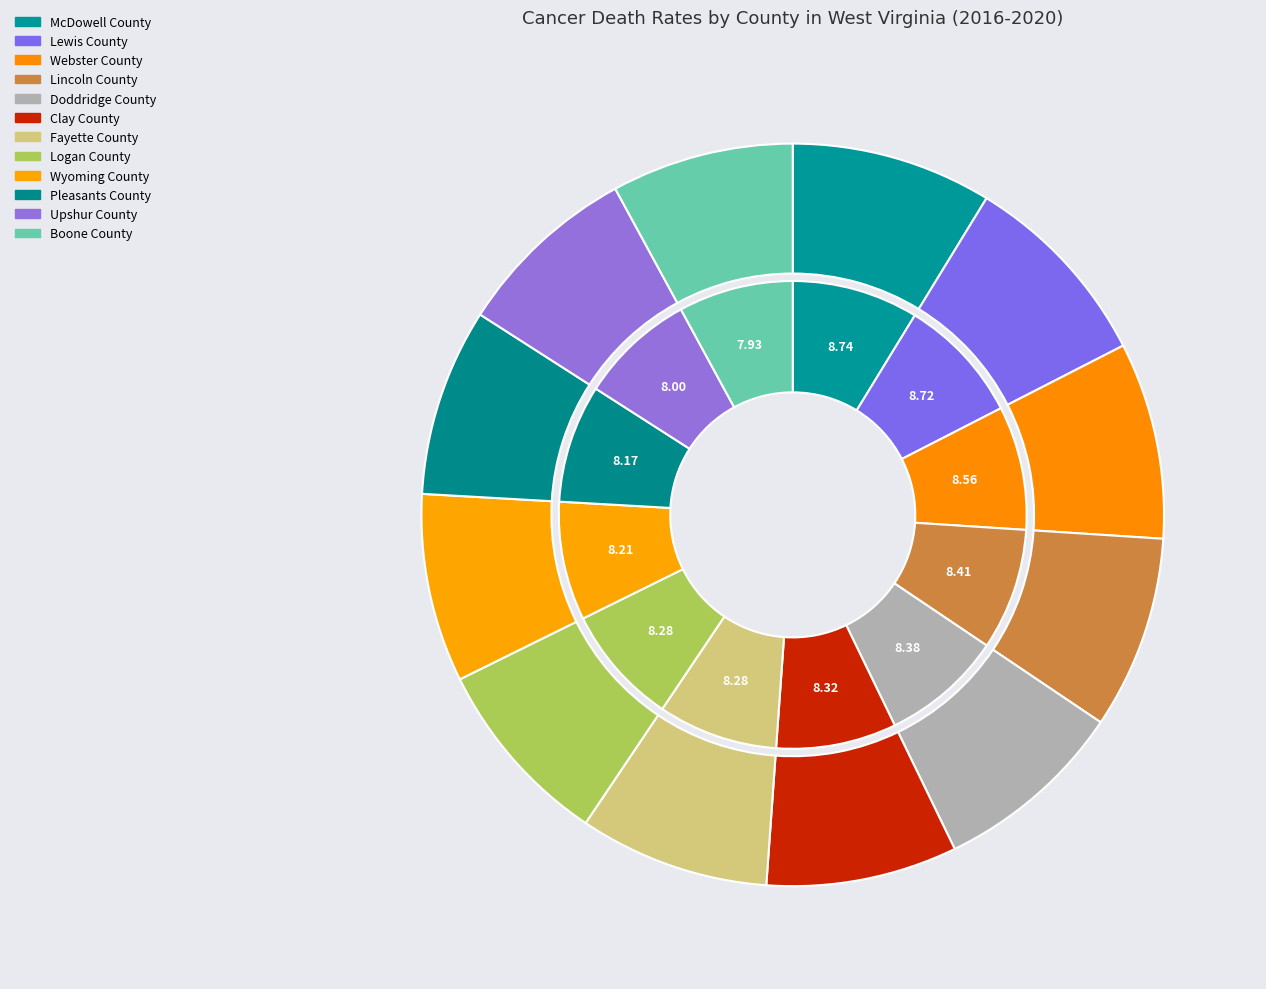

Count the number of slices in the pie.

12